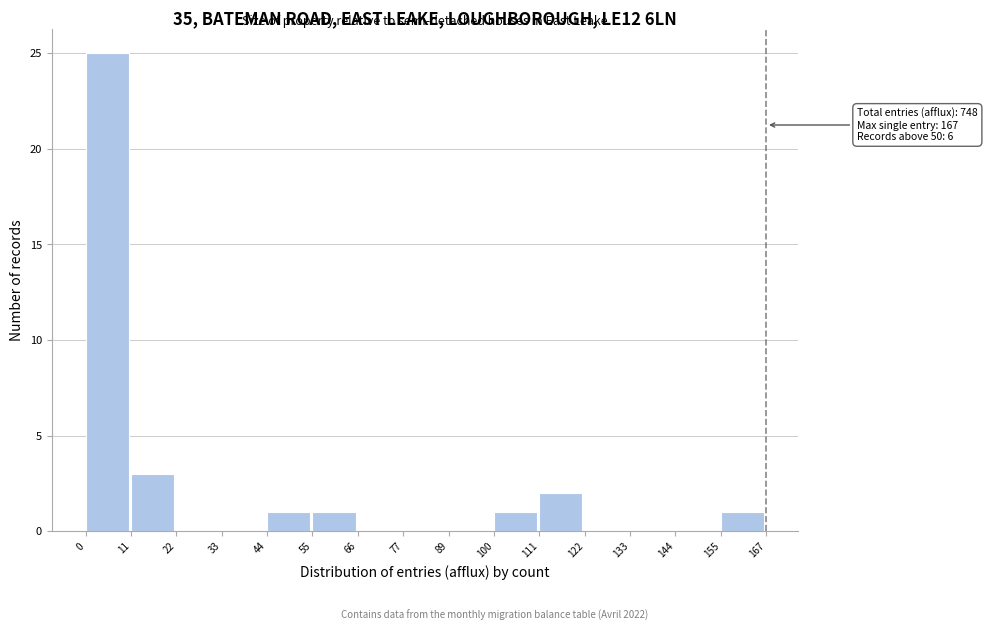

Which range on the x-axis has the tallest bar?

0 to 11